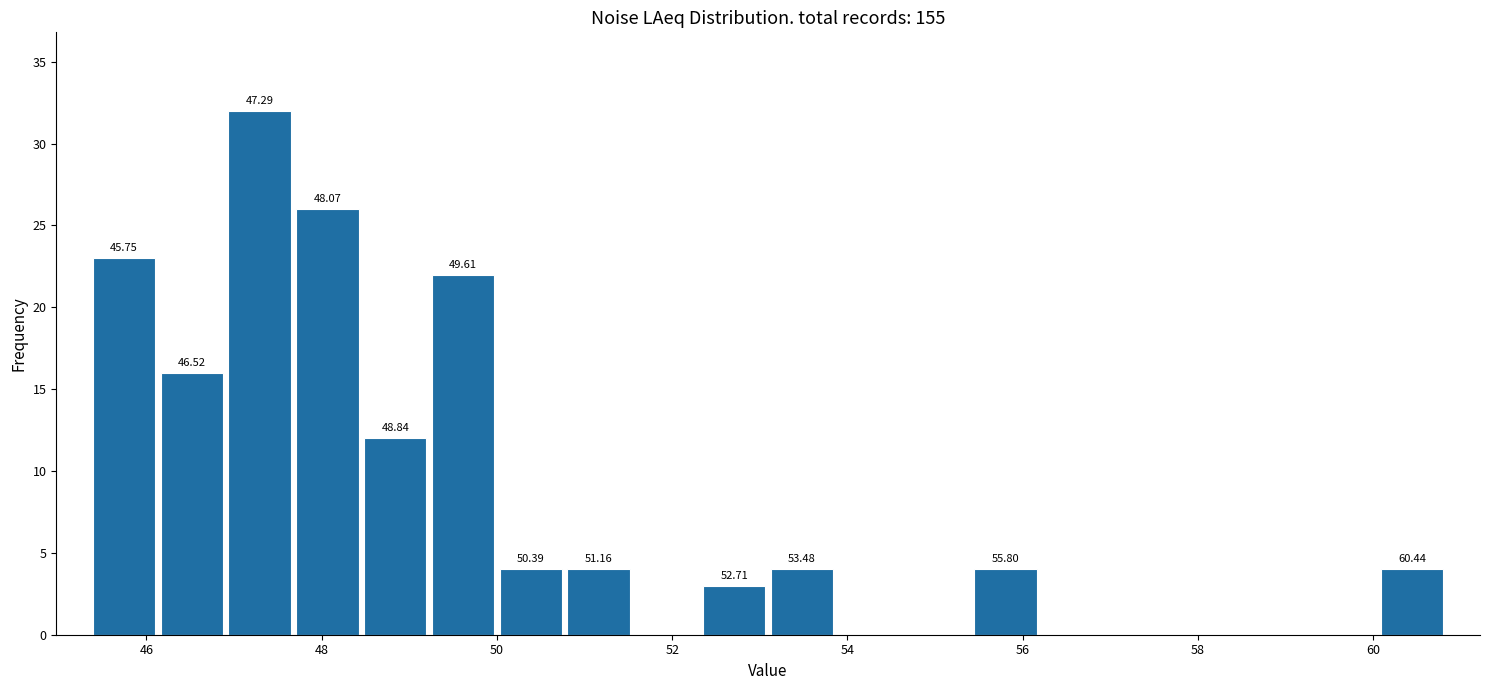

Around what value on the x-axis is the tallest bar? Give the approximate position of its centre, as read against the axis.

47.2